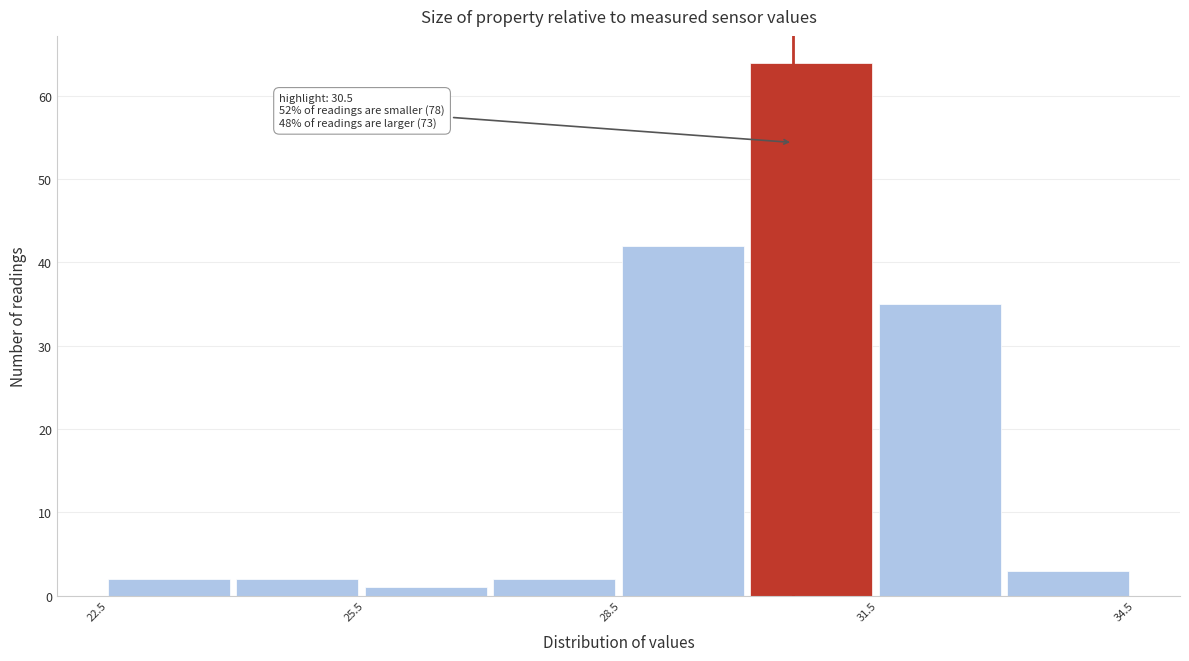

Around what value on the x-axis is the tallest bar? Give the approximate position of its centre, as read against the axis.

30.5